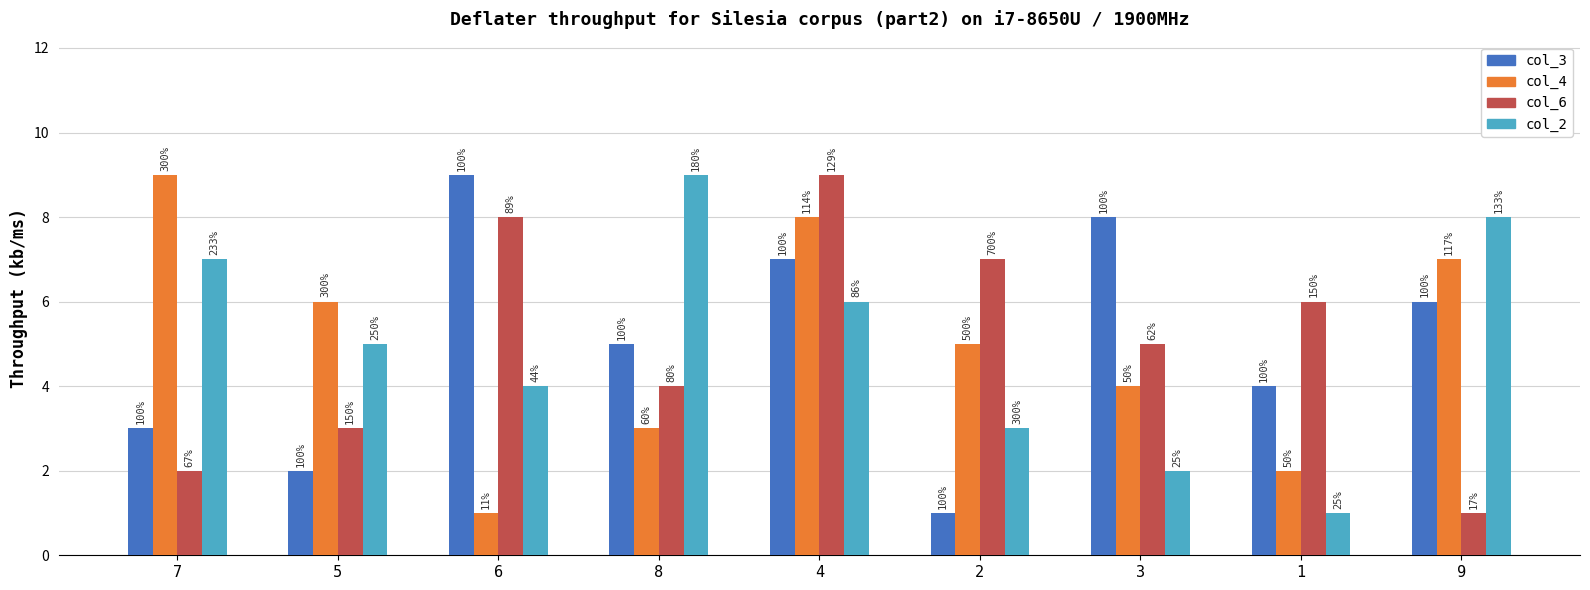

What is the sum of the col_6 values at 1 and 6?

14